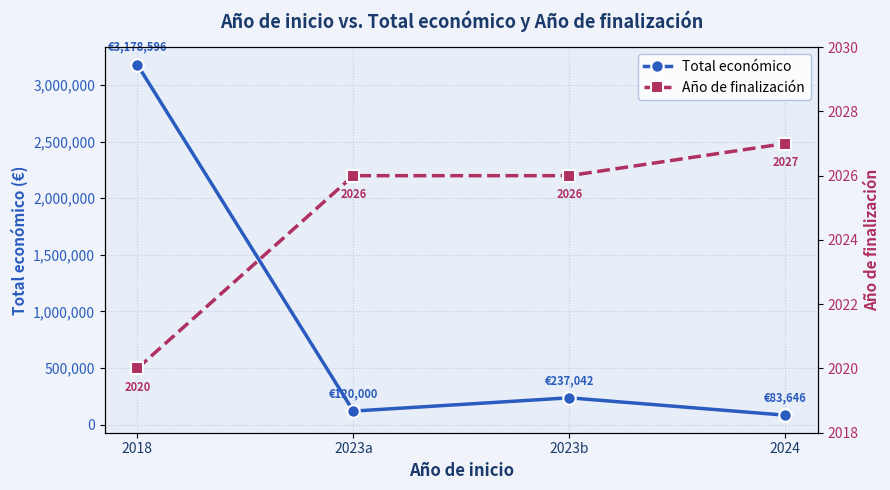

Where is Año de finalización nearest to the value 2023?

2018